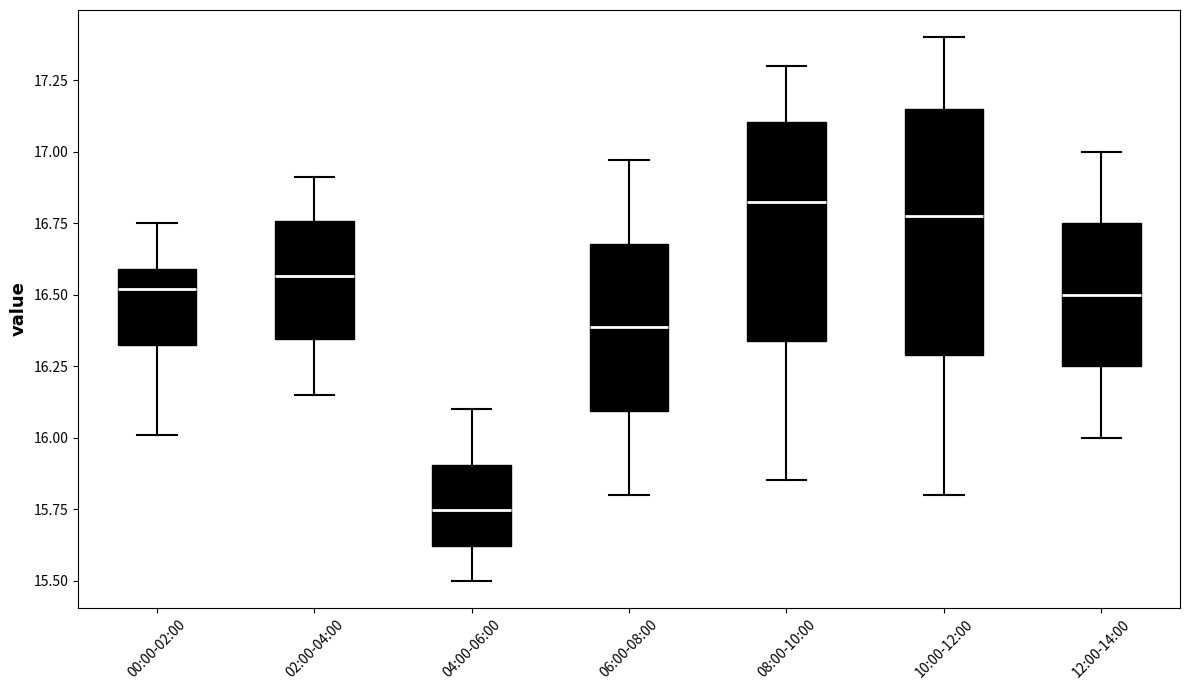

Which box is the tallest, from its lower edge to its upper edge?

10:00-12:00